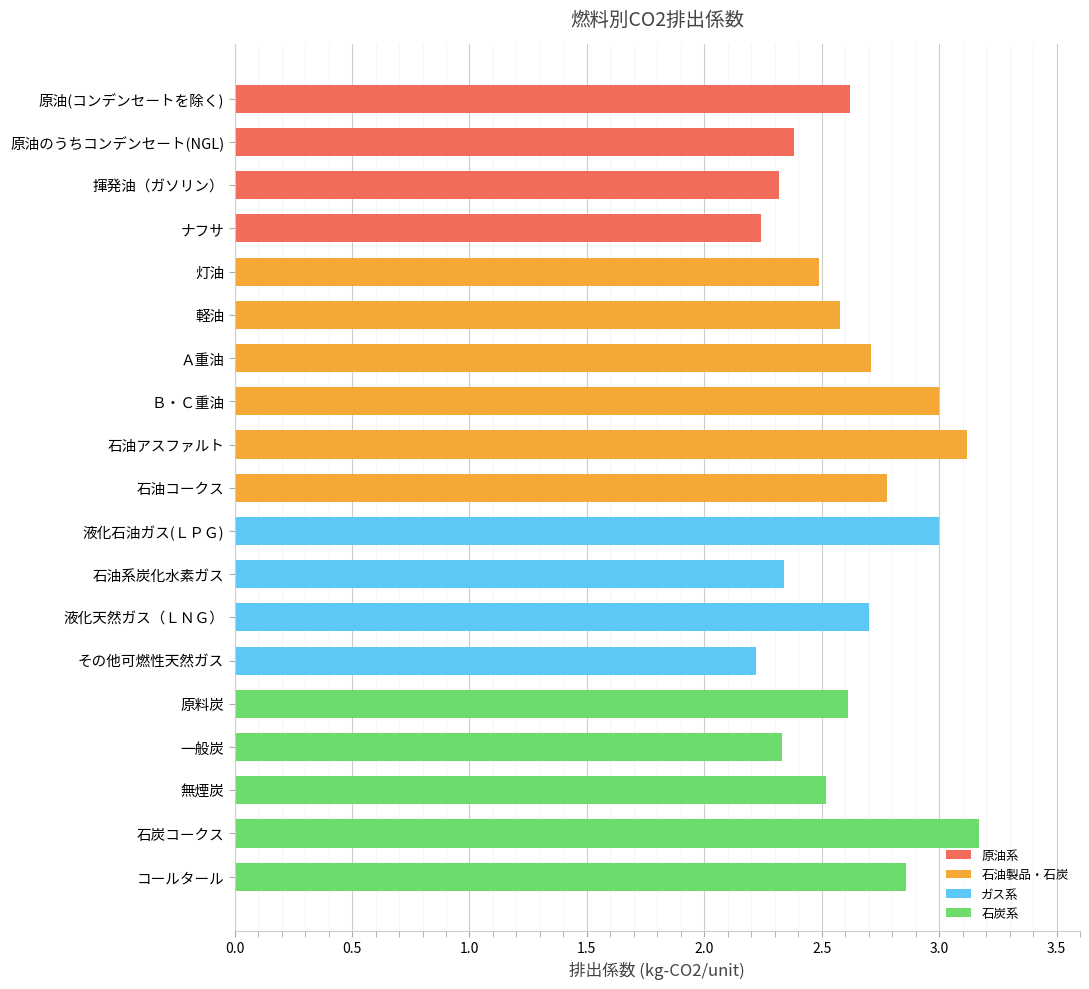

What is the approximate value at 灯油?

2.5